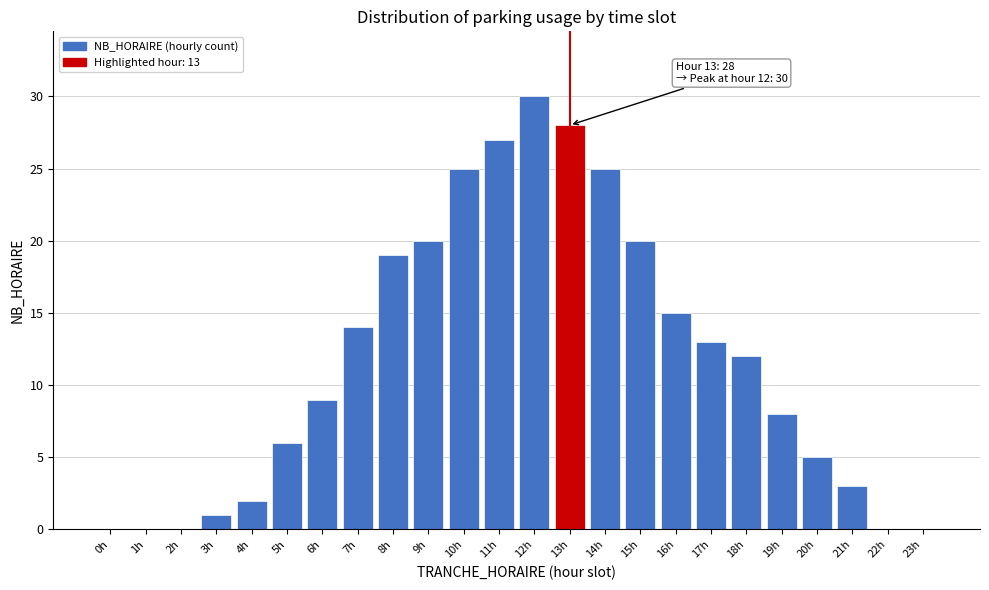

Reading left to right, list all the values displayed in this chart.

0h=0	1h=0	2h=0	3h=1	4h=2	5h=6	6h=9	7h=14	8h=19	9h=20	10h=25	11h=27	12h=30	13h=28	14h=25	15h=20	16h=15	17h=13	18h=12	19h=8	20h=5	21h=3	22h=0	23h=0